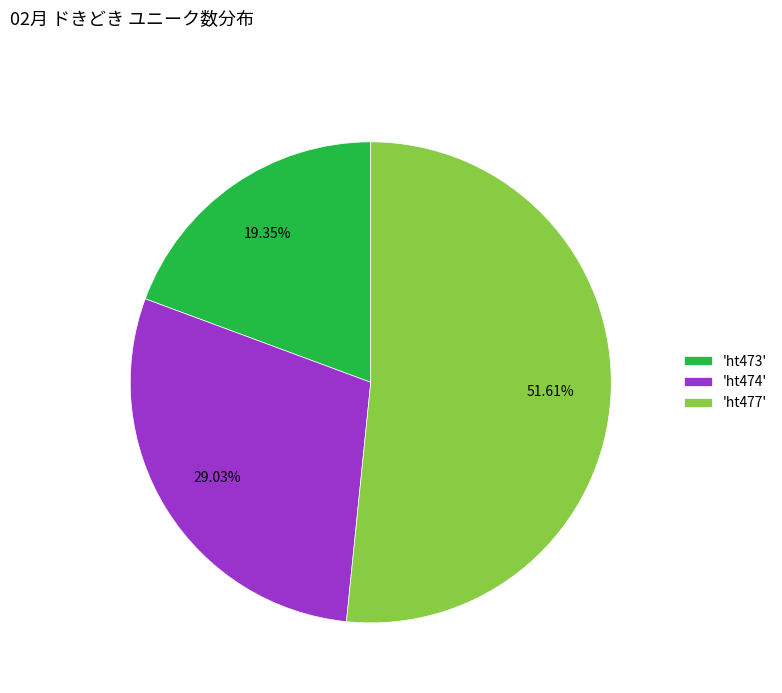

Count the number of slices in the pie.

3